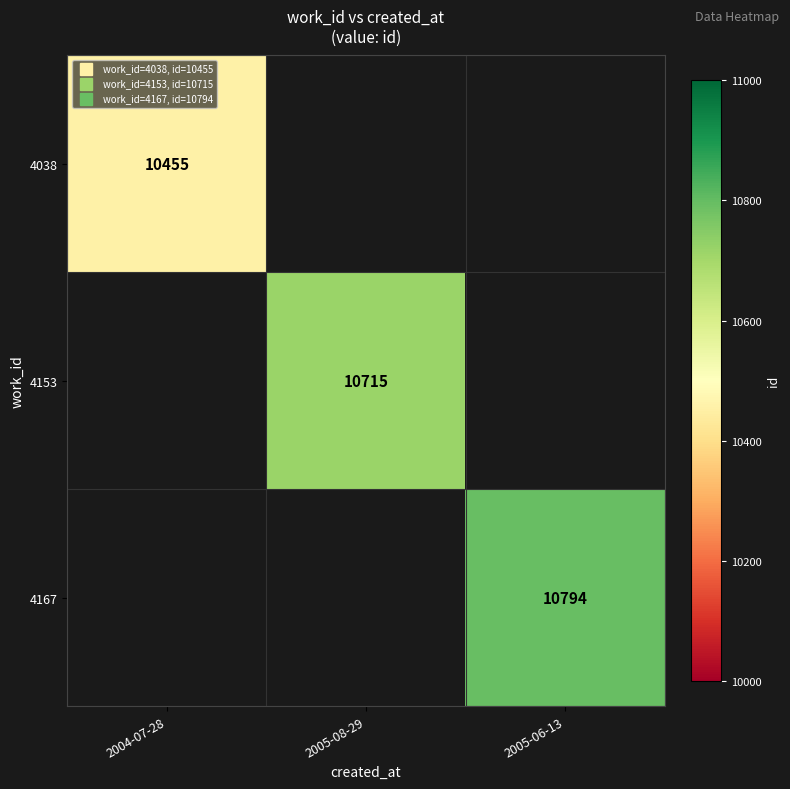

At how many categories does at least one series exceed 10754?

1